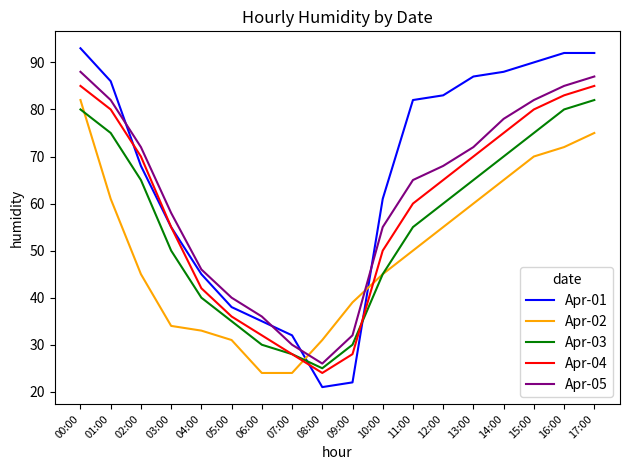

Reading right to left, extract all data points from this chart.

Apr-01: 92	92	90	88	87	83	82	61	22	21	32	35	38	45	55	68	86	93
Apr-02: 75	72	70	65	60	55	50	45	39	31	24	24	31	33	34	45	61	82
Apr-03: 82	80	75	70	65	60	55	45	30	25	28	30	35	40	50	65	75	80
Apr-04: 85	83	80	75	70	65	60	50	28	24	28	32	36	42	55	70	80	85
Apr-05: 87	85	82	78	72	68	65	55	32	26	30	36	40	46	58	72	82	88